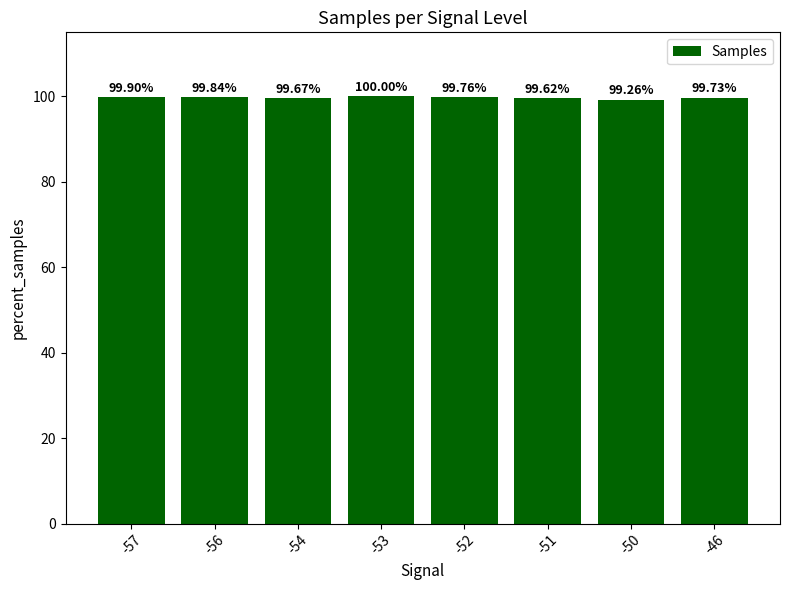

Read the value at -54.

99.7